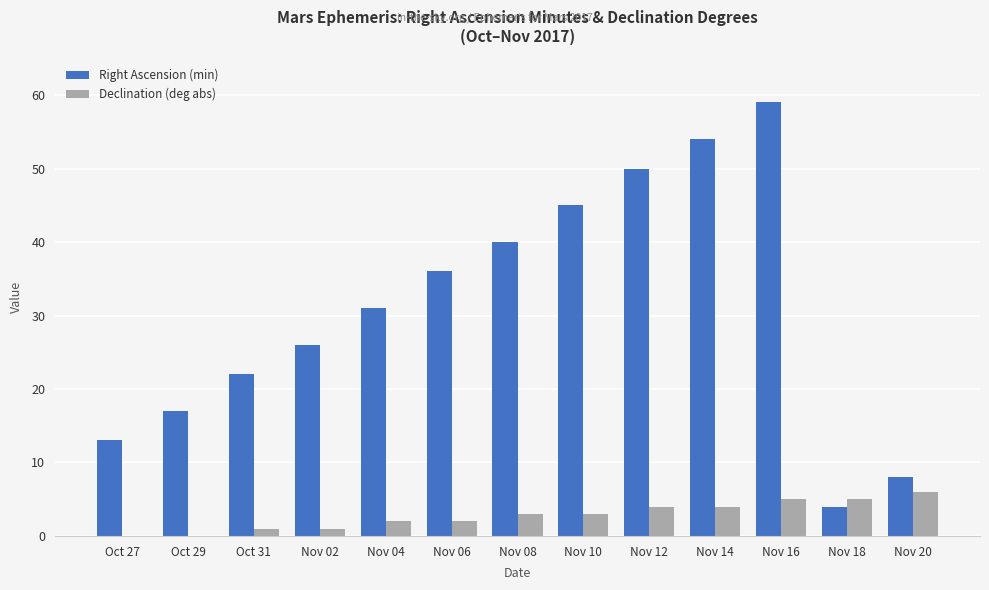

Read the Declination (deg abs) value at Nov 12.

4